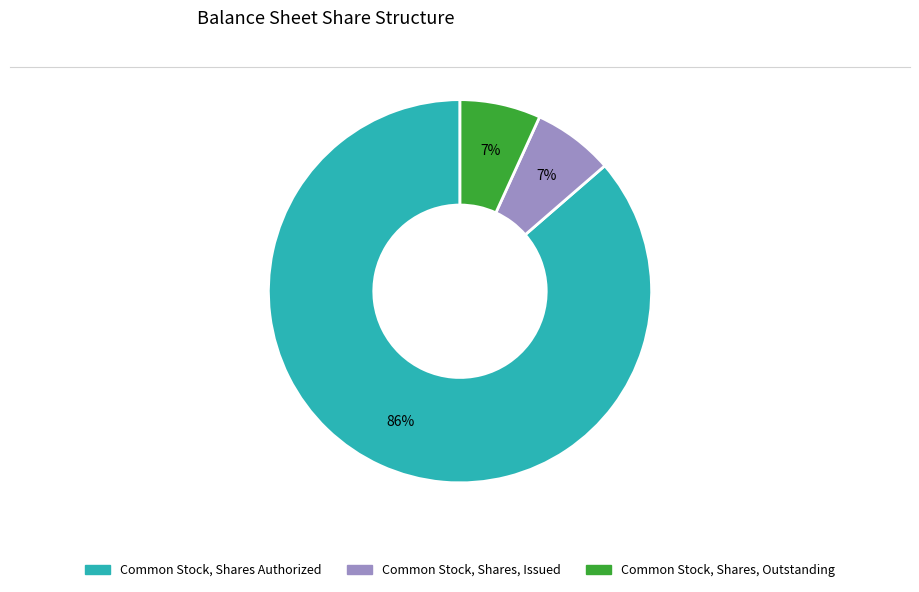

The Common Stock, Shares, Issued slice represents 7% of the pie. True or false?

True